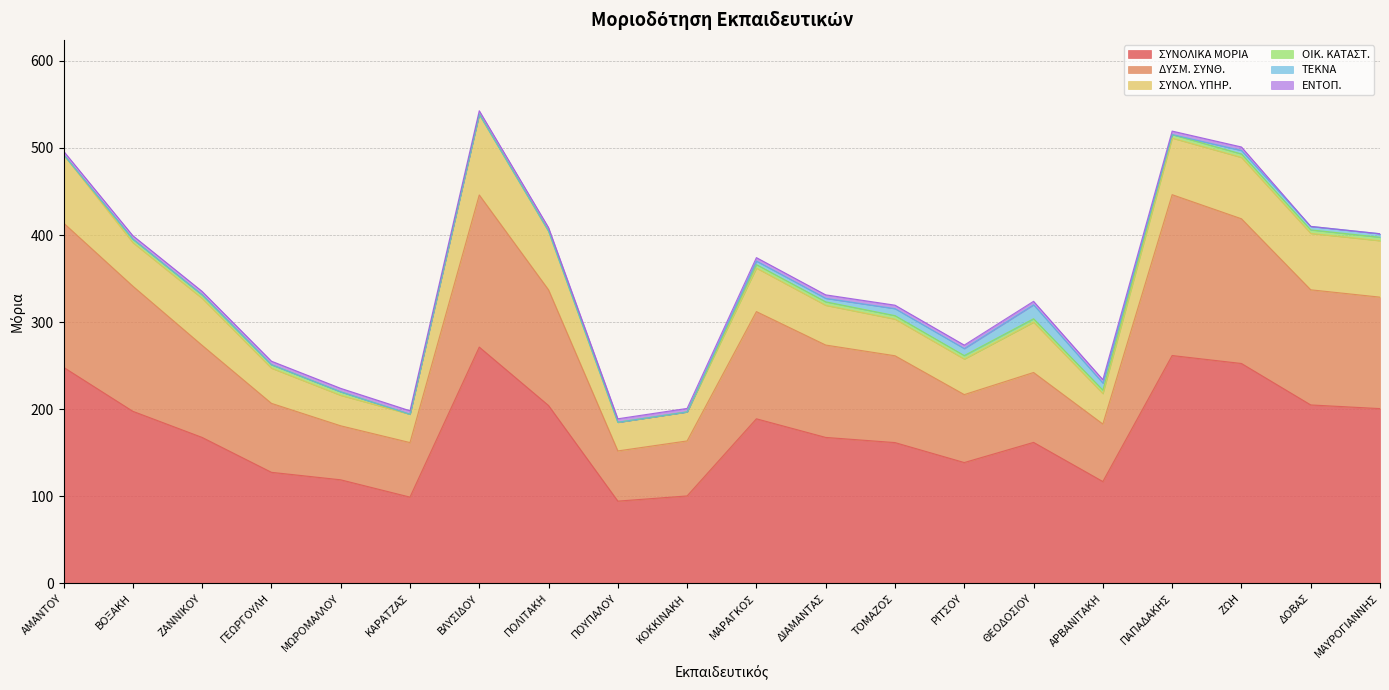

What is the value of the ΣΥΝΟΛ. ΥΠΗΡ. point at the 10th from the left?

33.3